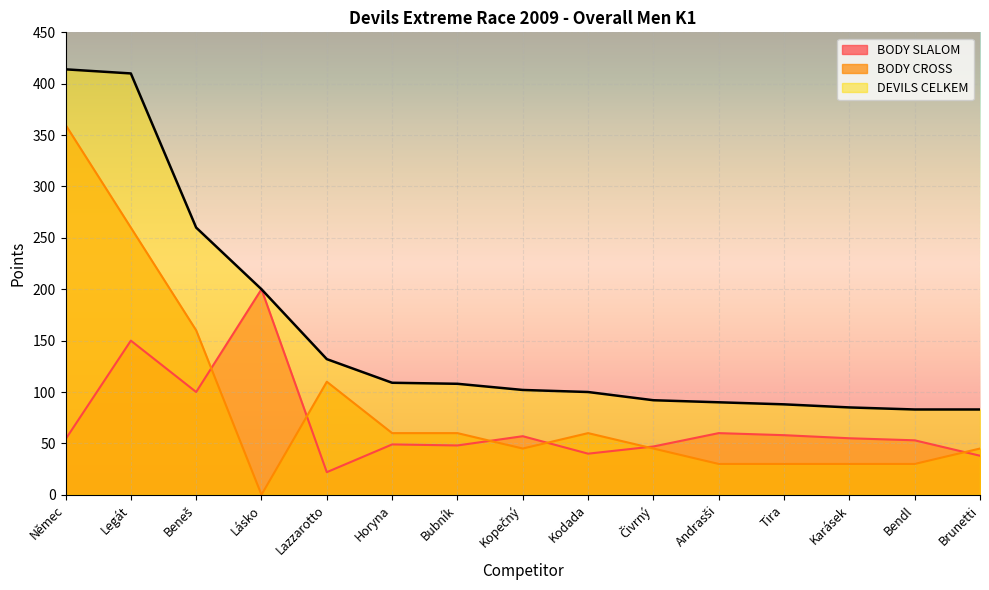

Reading left to right, extract all data points from this chart.

BODY SLALOM: 54	150	100	200	22	49	48	57	40	47	60	58	55	53	38
BODY CROSS: 360	260	160	0	110	60	60	45	60	45	30	30	30	30	45
DEVILS CELKEM: 414	410	260	200	132	109	108	102	100	92	90	88	85	83	83